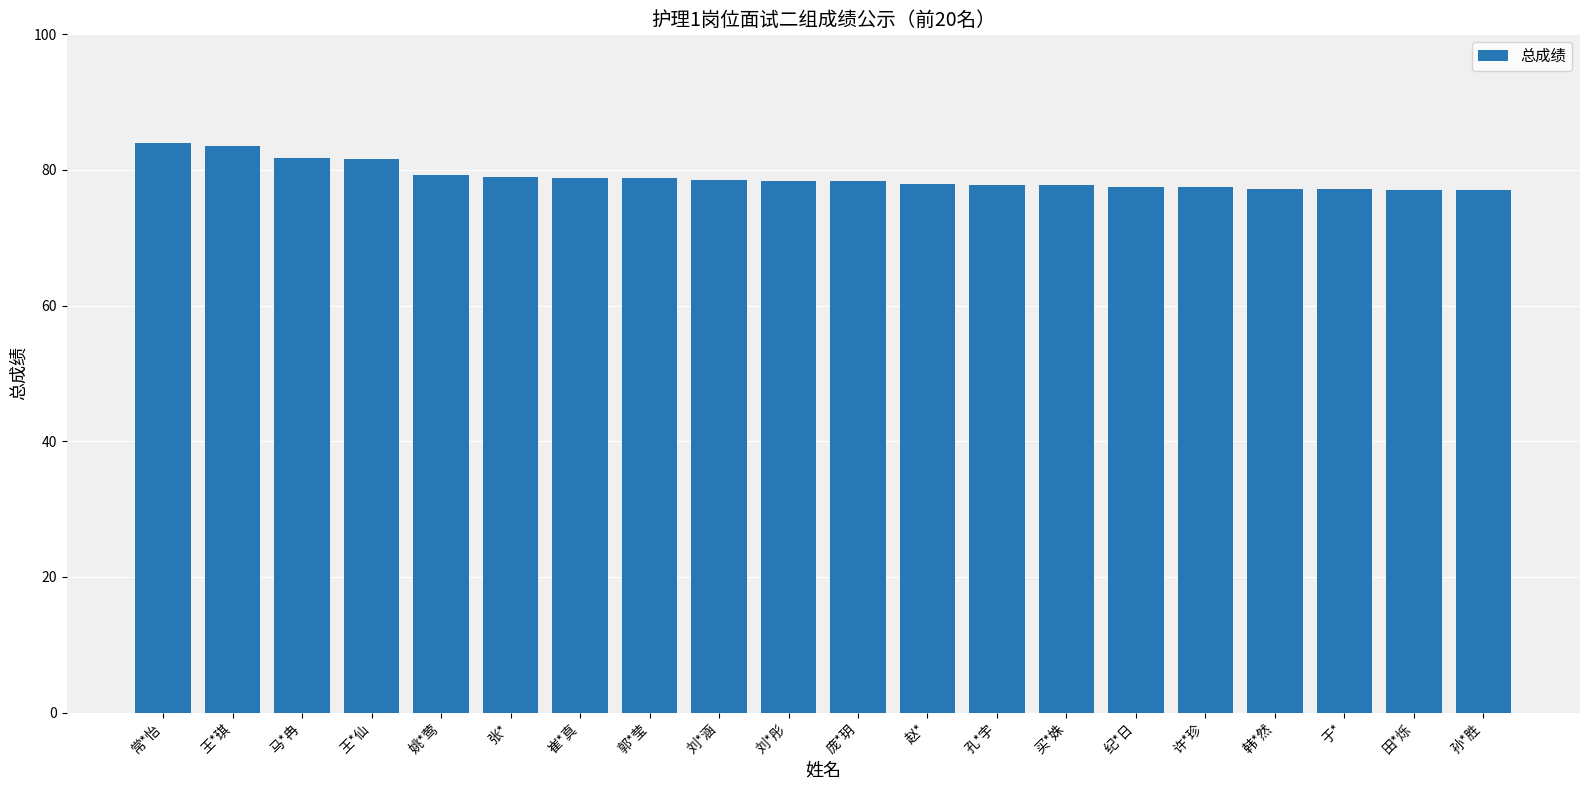

The chart shows a value of 84.0 at 常*怡. True or false?

True